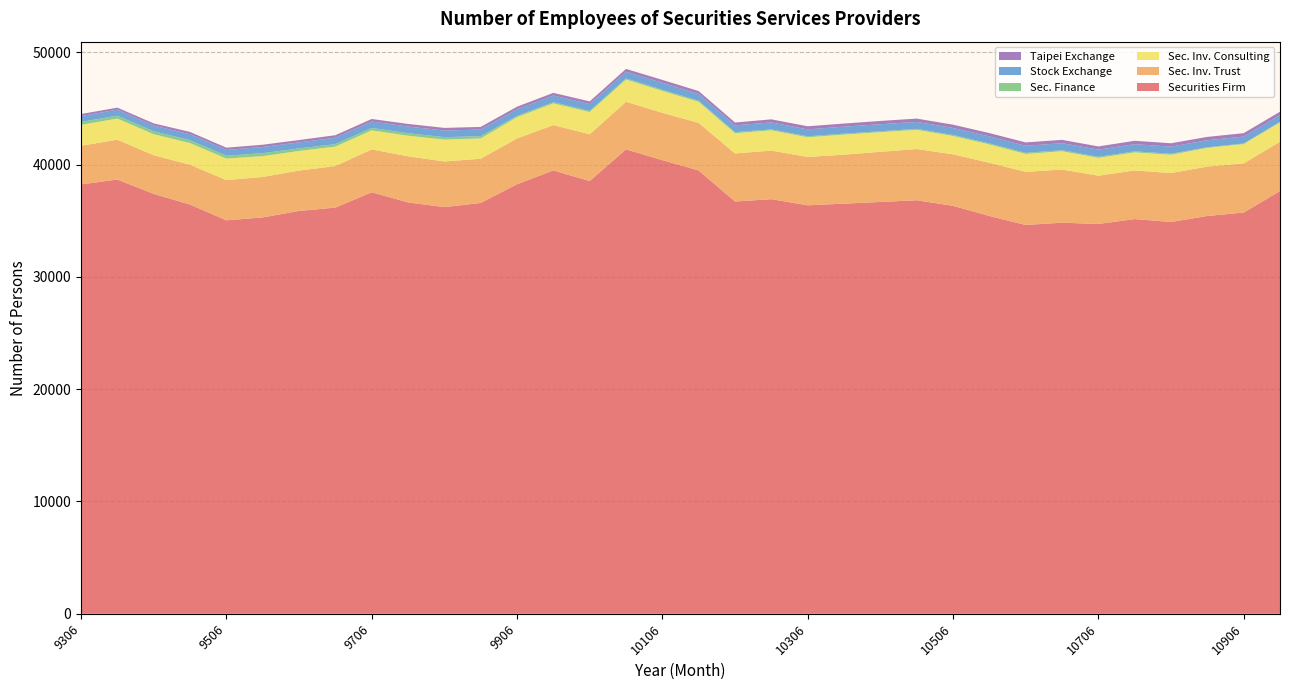

Reading left to right, what are all the values shown in this chart?

Securities Firm: 9306=38235	9312=38666	9406=37389	9412=36441	9506=35034	9512=35295	9606=35870	9612=36167	9706=37533	9712=36630	9806=36211	9812=36581	9906=38250	9912=39478	10006=38532	10012=41355	10106=40393	10112=39472	10206=36709	10212=36920	10306=36371	10312=36521	10406=36669	10412=36821	10506=36328	10512=35424	10606=34621	10612=34825	10706=34709	10712=35147	10806=34886	10812=35422	10906=35726	10912=37641
Sec. Inv. Trust: 9306=3442	9312=3545	9406=3442	9412=3545	9506=3584	9512=3601	9606=3595	9612=3705	9706=3820	9712=4107	9806=4066	9812=3938	9906=4077	9912=4037	10006=4164	10012=4238	10106=4217	10112=4242	10206=4279	10212=4326	10306=4307	10312=4362	10406=4467	10412=4562	10506=4585	10512=4738	10606=4726	10612=4735	10706=4300	10712=4332	10806=4358	10812=4401	10906=4383	10912=4389
Sec. Inv. Consulting: 9306=1861	9312=1884	9406=1873	9412=1927	9506=1919	9512=1856	9606=1747	9612=1728	9706=1694	9712=1834	9806=1949	9812=1808	9906=1895	9912=1933	10006=1982	10012=1979	10106=1951	10112=1872	10206=1805	10212=1805	10306=1753	10312=1786	10406=1749	10412=1713	10506=1634	10512=1631	10606=1599	10612=1628	10706=1589	10712=1605	10806=1630	10812=1666	10906=1715	10912=1726
Sec. Finance: 9306=263	9312=257	9406=263	9412=257	9506=252	9512=264	9606=224	9612=222	9706=221	9712=223	9806=216	9812=203	9906=112	9912=110	10006=107	10012=106	10106=105	10112=100	10206=97	10212=87	10306=87	10312=83	10406=83	10412=86	10506=91	10512=91	10606=98	10612=97	10706=94	10712=95	10806=91	10812=54	10906=52	10912=52
Stock Exchange: 9306=516	9312=535	9406=503	9412=531	9506=514	9512=547	9606=538	9612=565	9706=562	9712=591	9806=589	9812=589	9906=582	9912=591	10006=602	10012=588	10106=616	10112=599	10206=599	10212=615	10306=615	10312=625	10406=621	10412=618	10506=621	10512=628	10606=626	10612=620	10706=638	10712=634	10806=632	10812=625	10906=617	10912=601
Taipei Exchange: 9306=184	9312=184	9406=199	9412=205	9506=201	9512=204	9606=211	9612=229	9706=229	9712=235	9806=235	9812=233	9906=238	9912=236	10006=237	10012=252	10106=259	10112=259	10206=257	10212=274	10306=278	10312=277	10406=296	10412=295	10506=295	10512=293	10606=304	10612=296	10706=287	10712=304	10806=300	10812=298	10906=302	10912=297